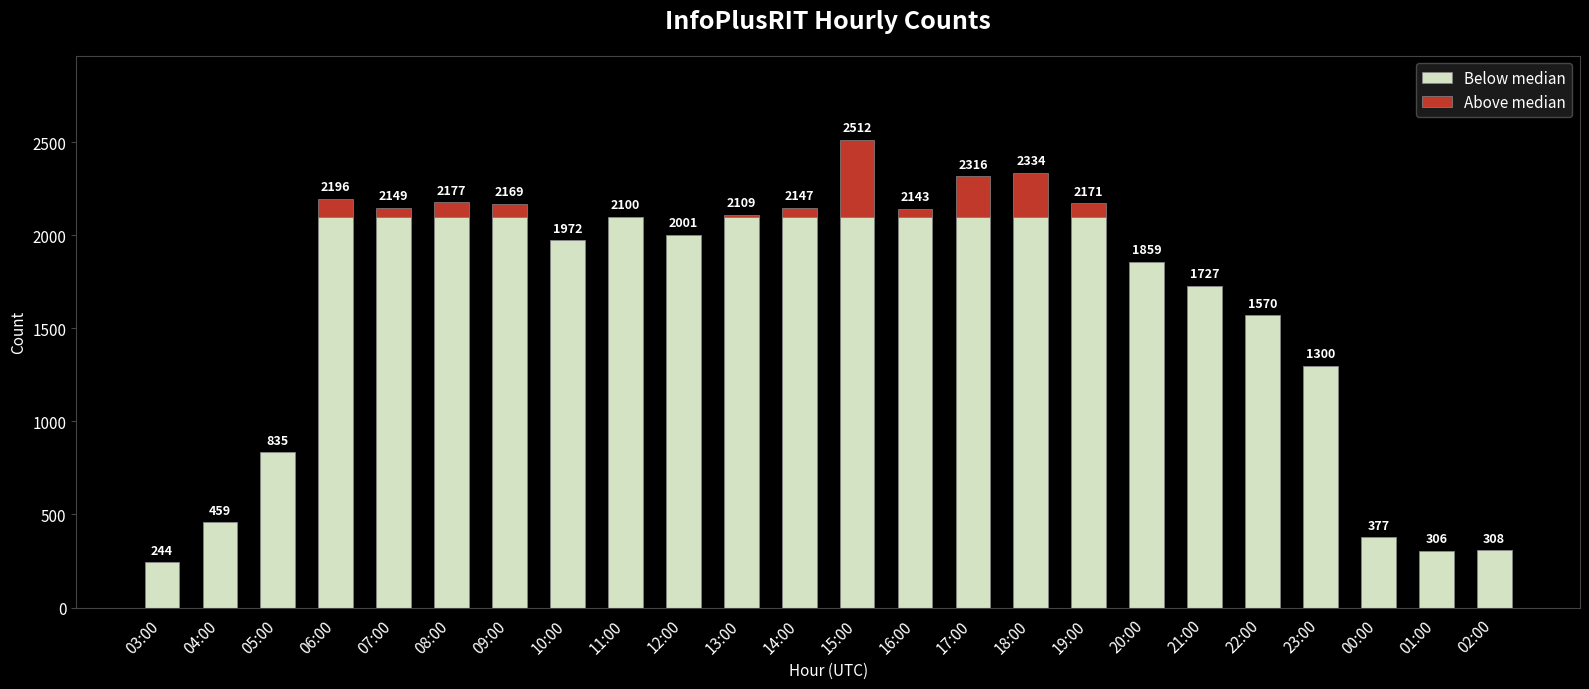

At which category is the sum across all series the highest?

15:00